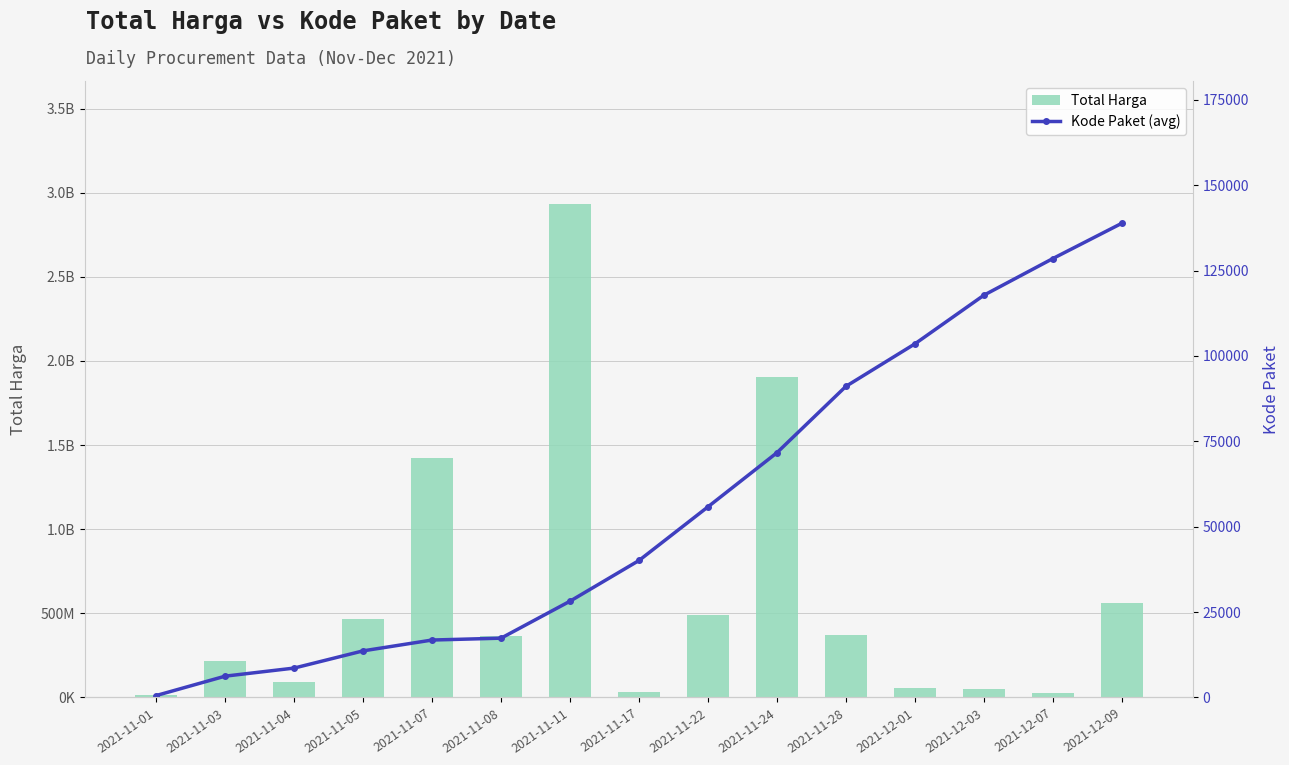

What is the value of the Total Harga bar at the 4th from the left?

464002100